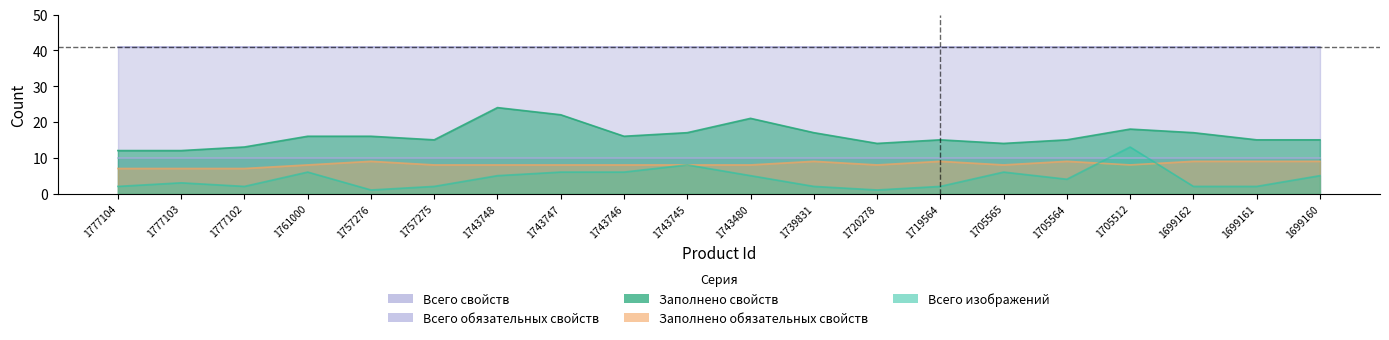

Where is Заполнено свойств nearest to the value 18?

1705512